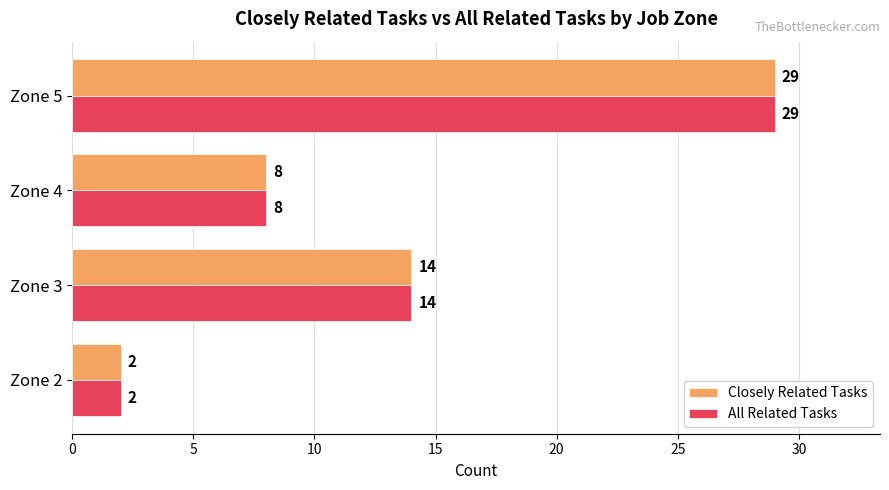

What is the total value across all series at Zone 5?

58